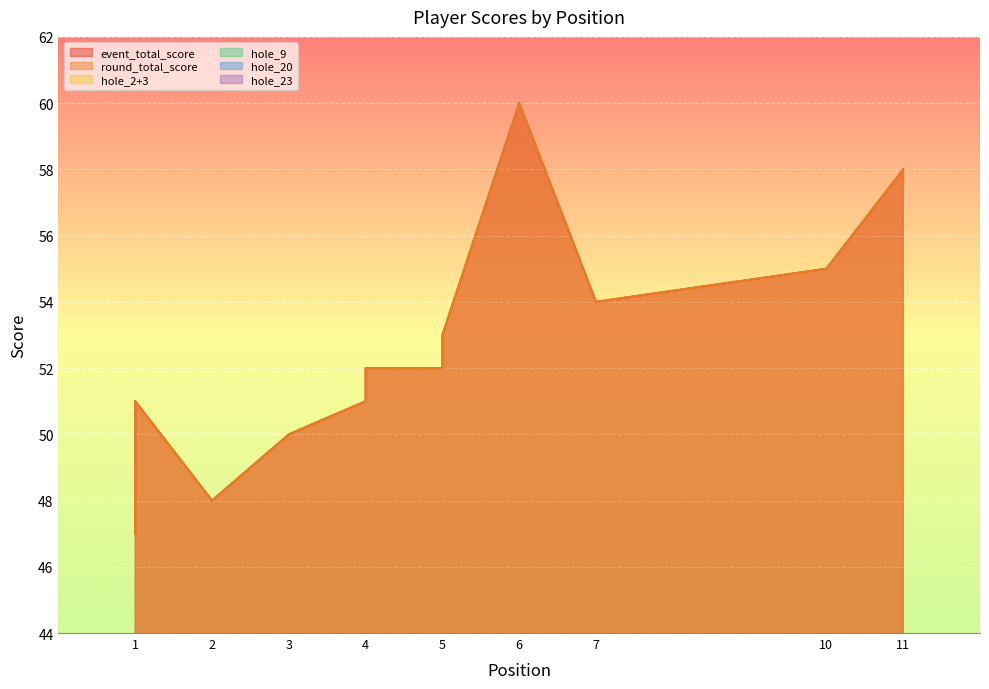

At how many categories does at least one series exceed 20?

17